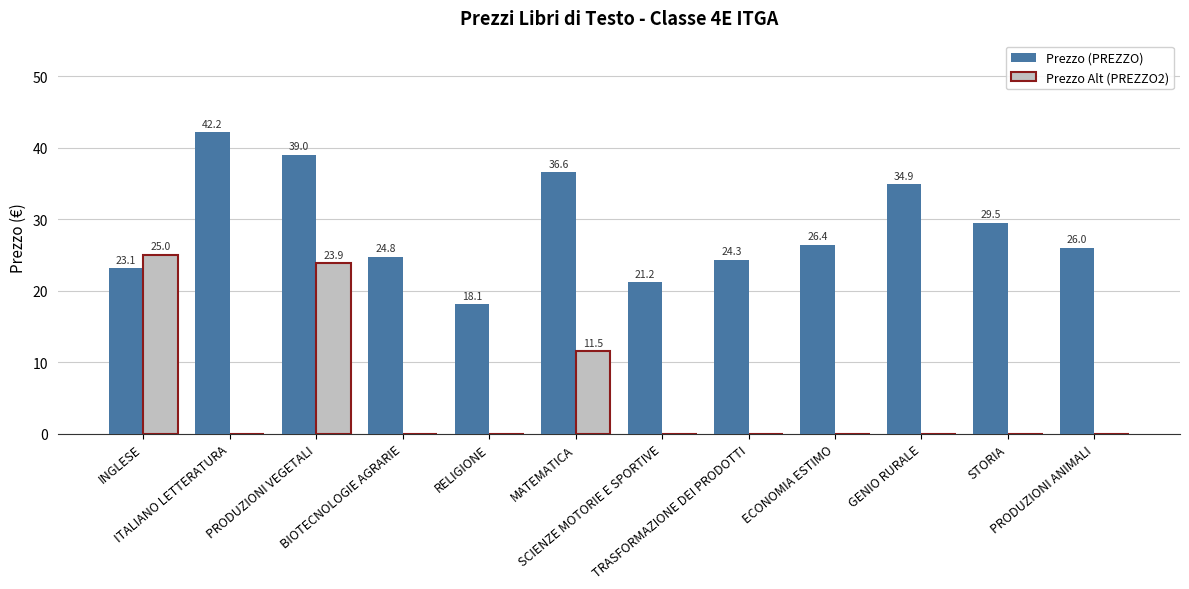

What is the difference between the Prezzo (PREZZO) values at SCIENZE MOTORIE E SPORTIVE and ITALIANO LETTERATURA?

21.0